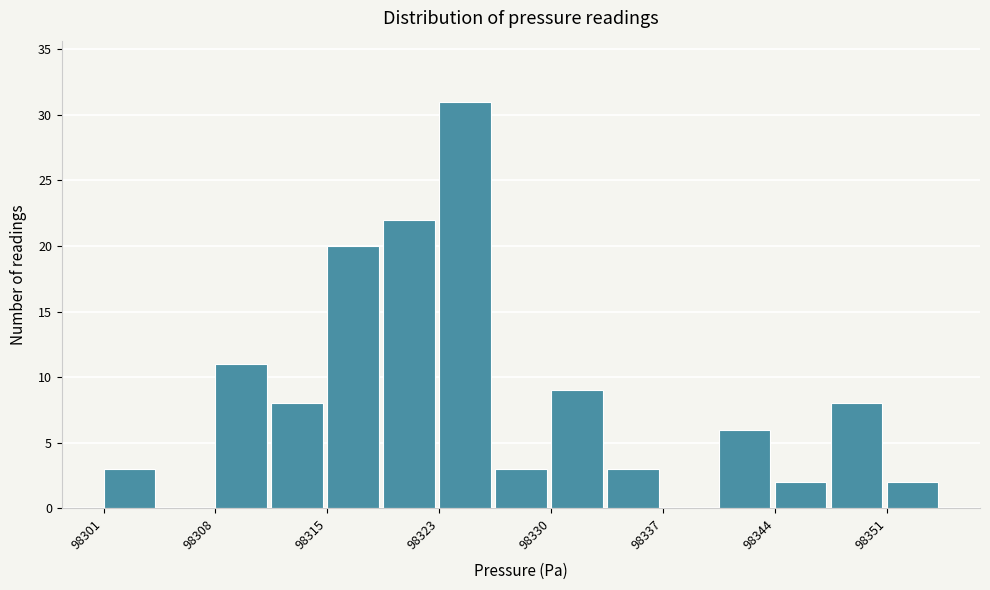

Read against the x-axis, roughly where is the centre of the tallest bar?

98324